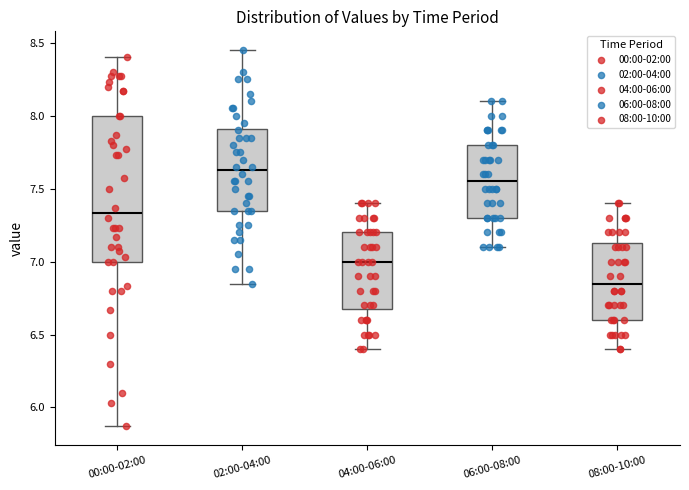

Reading left to right, read every box against the y-axis: the position of its median line, the range the box covers, and the ends of its whiskers. The values are not printed on the chart, so give them approximately, as read against the axis.

00:00-02:00: median 7.35, box 7.00 to 8.00, whiskers 5.85 to 8.40
02:00-04:00: median 7.65, box 7.35 to 7.90, whiskers 6.85 to 8.45
04:00-06:00: median 7.00, box 6.70 to 7.20, whiskers 6.40 to 7.40
06:00-08:00: median 7.55, box 7.30 to 7.80, whiskers 7.10 to 8.10
08:00-10:00: median 6.85, box 6.60 to 7.15, whiskers 6.40 to 7.40